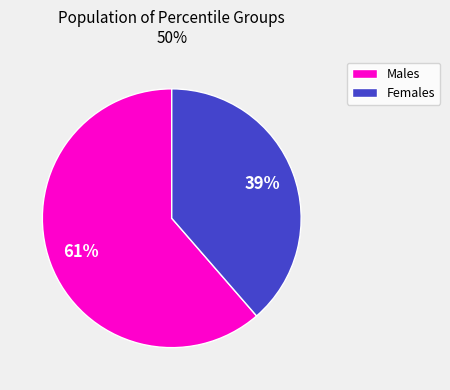

Is it true that Males is 48% of the pie?

False